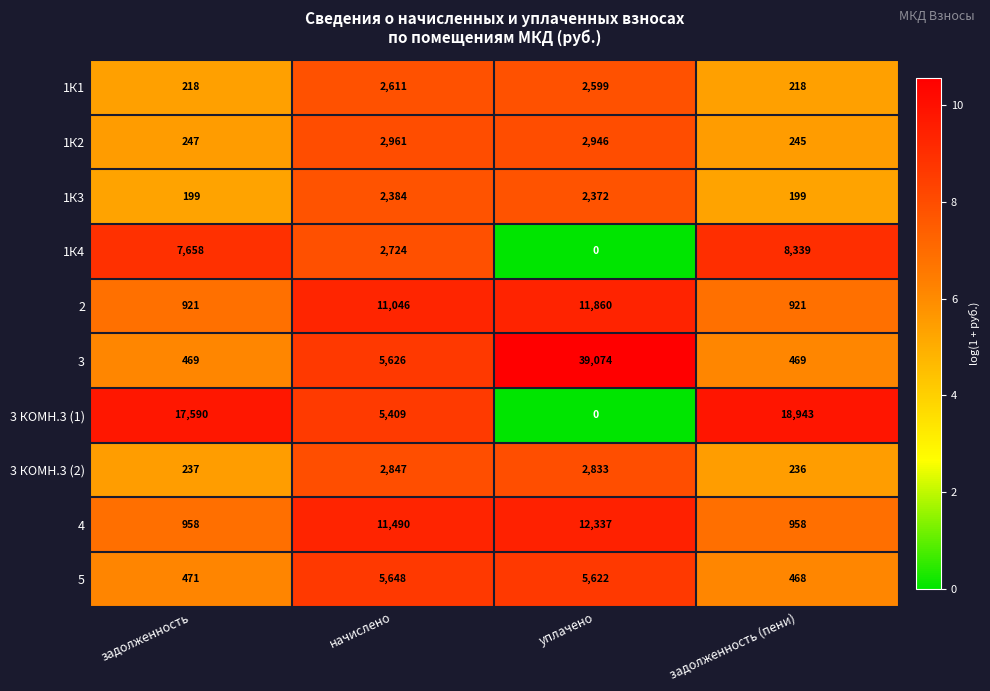

What is the sum of the 3 КОМН.3 (1) values at задолженность (пени) and уплачено?

18943